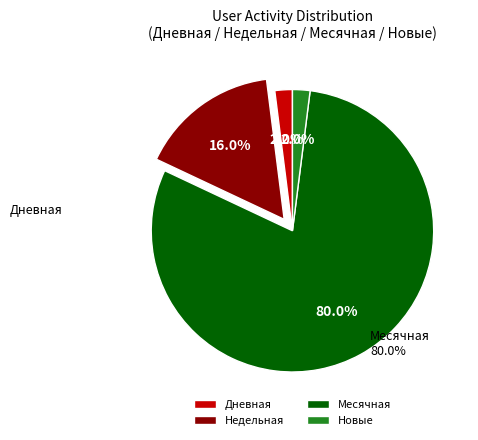

Does Месячная represent more than half of the total?

Yes